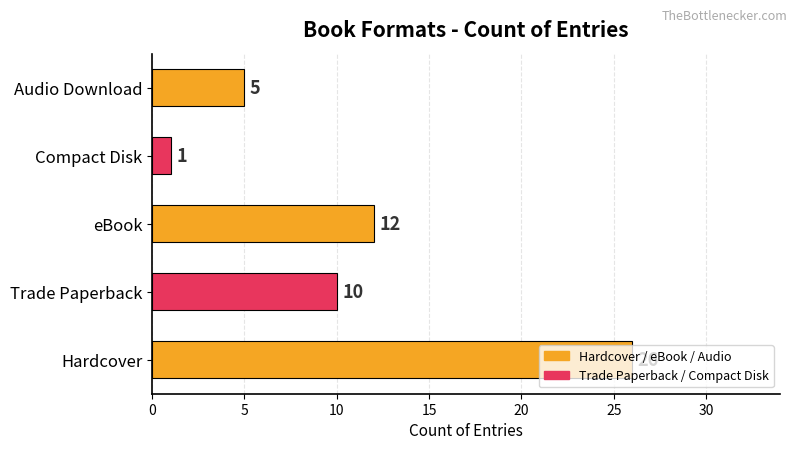

Rank the categories by value from highest to lowest.

Hardcover, eBook, Trade Paperback, Audio Download, Compact Disk